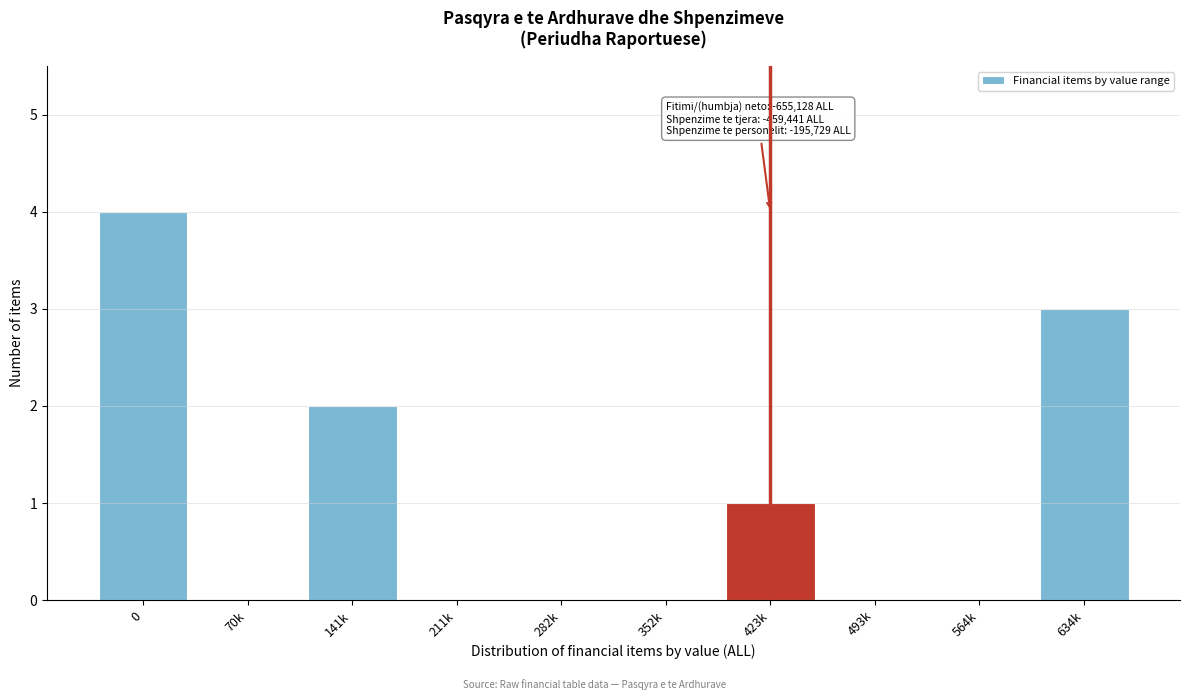

Reading left to right, extract all data points from this chart.

0=4	70k=0	141k=2	211k=0	282k=0	352k=0	423k=1	493k=0	564k=0	634k=3